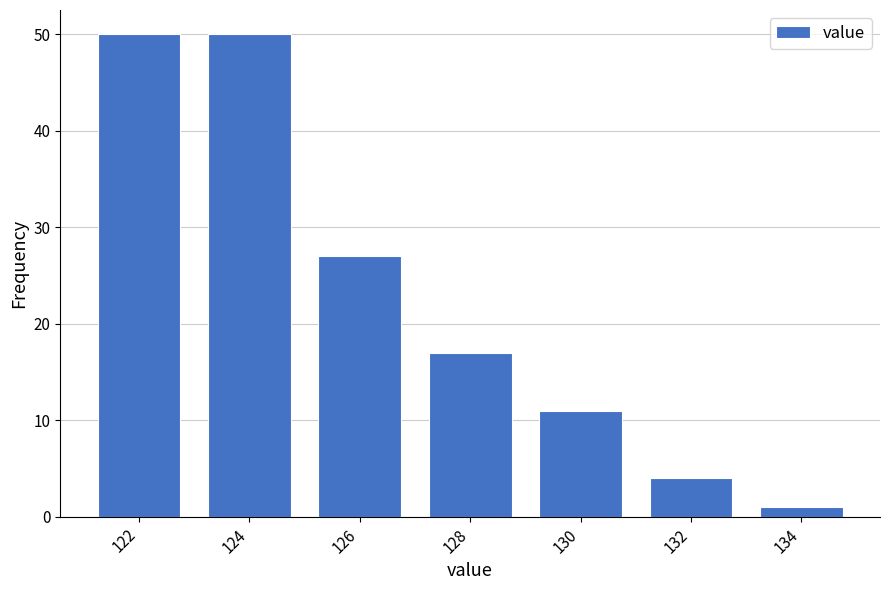

Reading left to right, transcribe all the data shown in this chart.

50	50	27	17	11	4	1